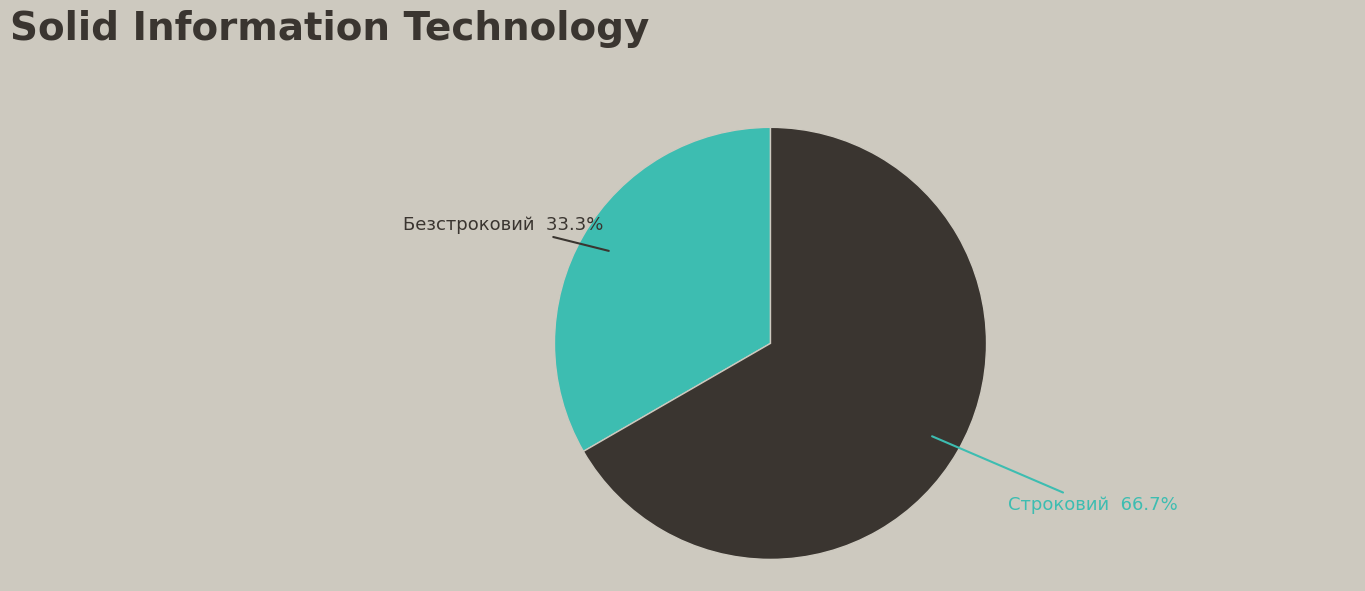

Is there a majority slice in this chart?

Yes